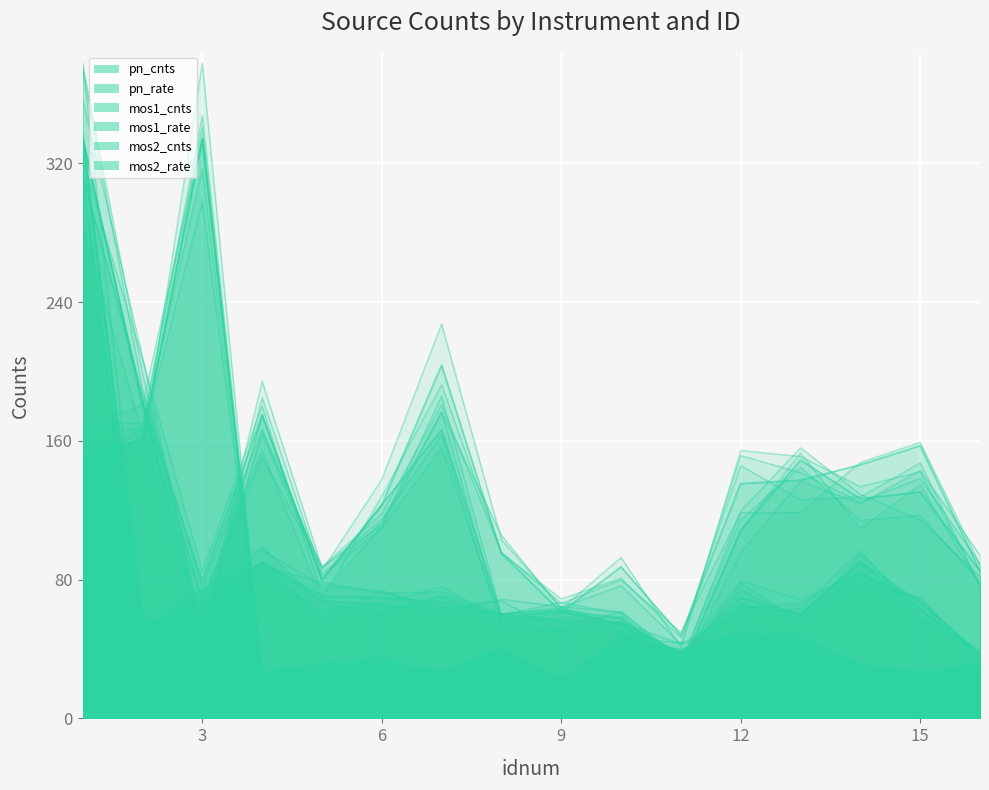

At which category does mos2_cnts reach its first local peak?

3